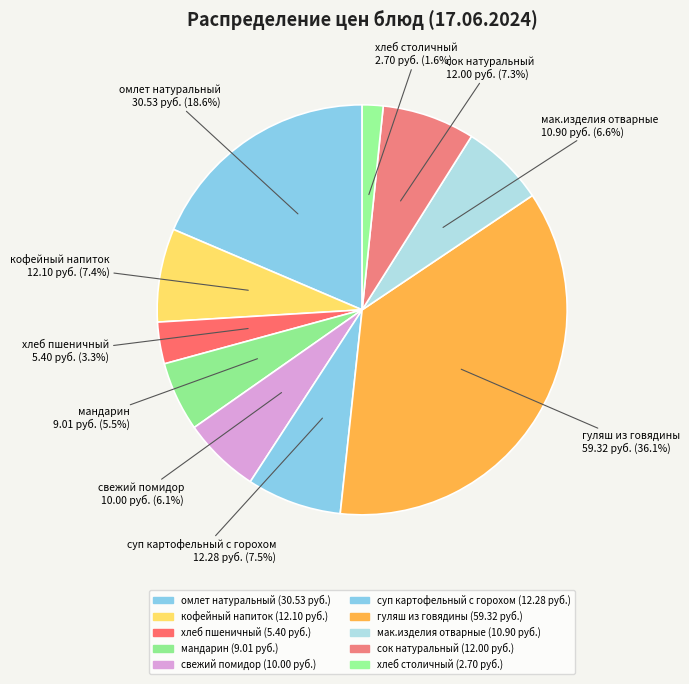

Count the number of slices in the pie.

10